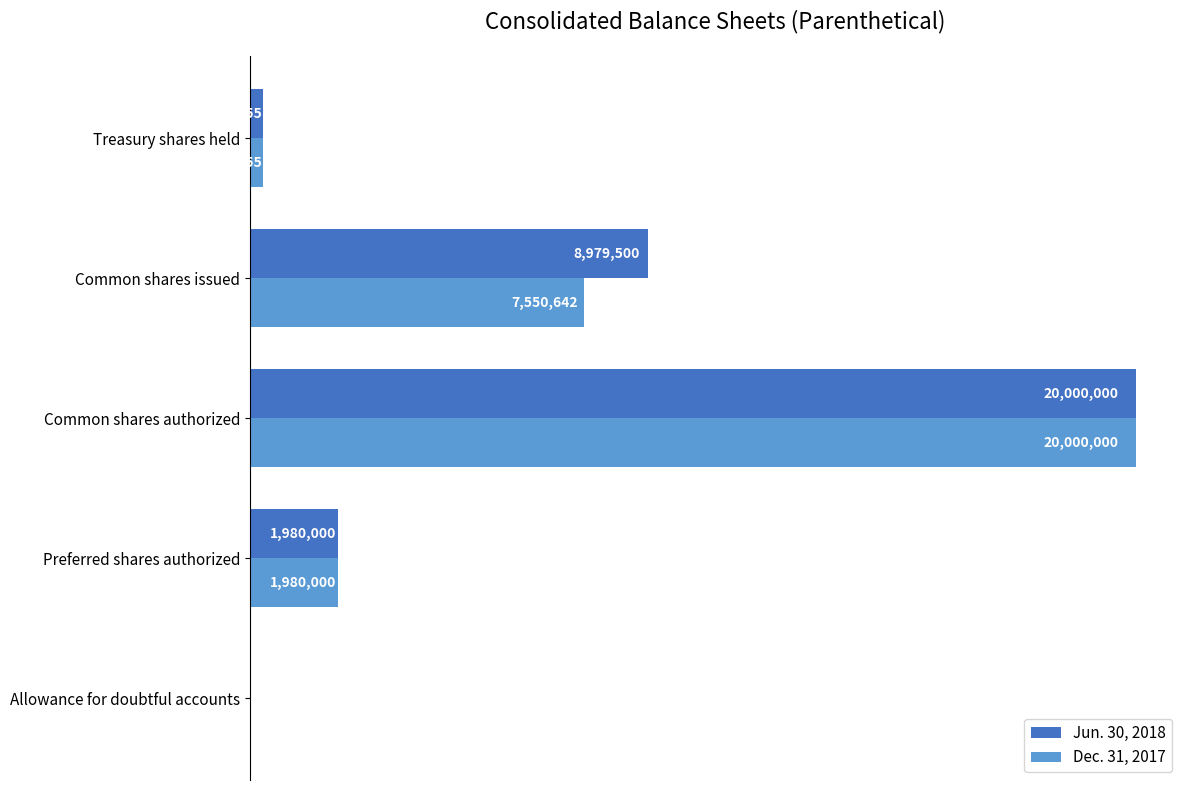

What is the maximum value shown in the chart?

20000000